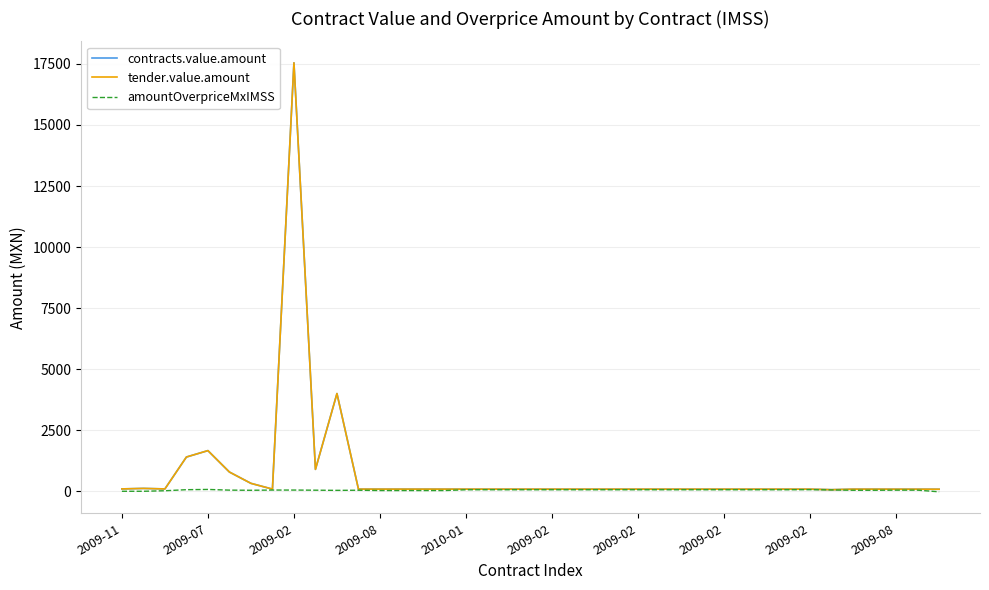

Does the chart have visible grid lines?

Yes